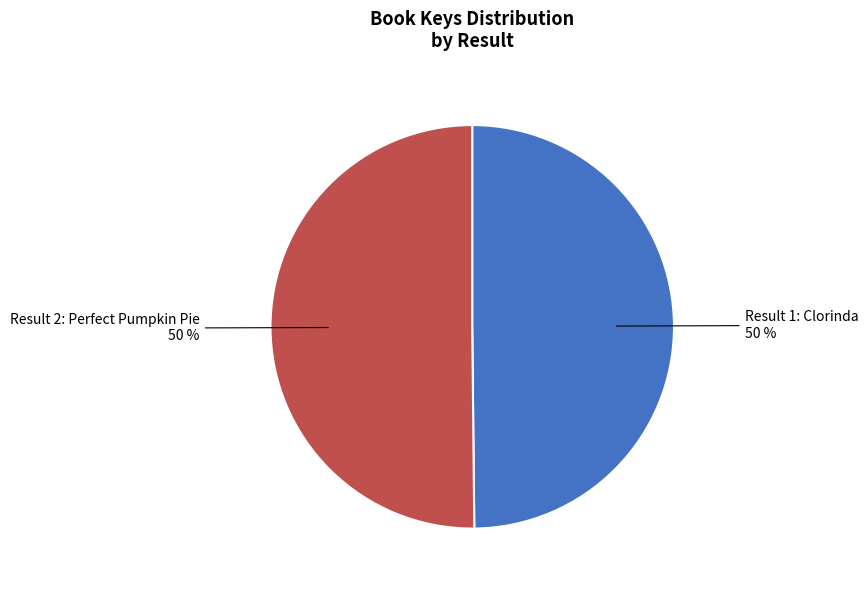

To the nearest percent, what percentage of the pie is Result 2: Perfect Pumpkin Pie?

50%